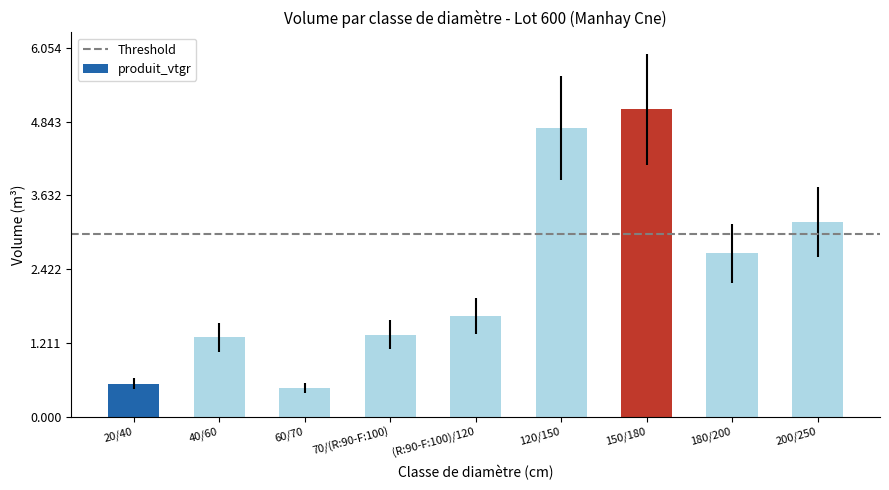

Between 60/70 and 120/150, which is larger?

120/150